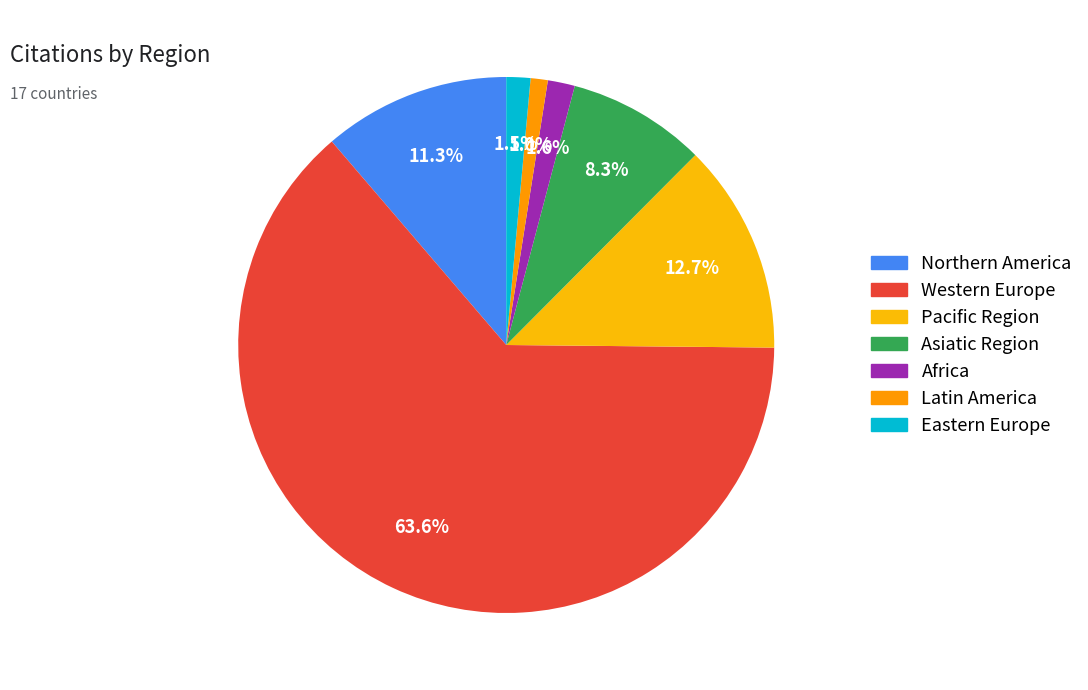

What is the change in value from Africa to Latin America?

-16650